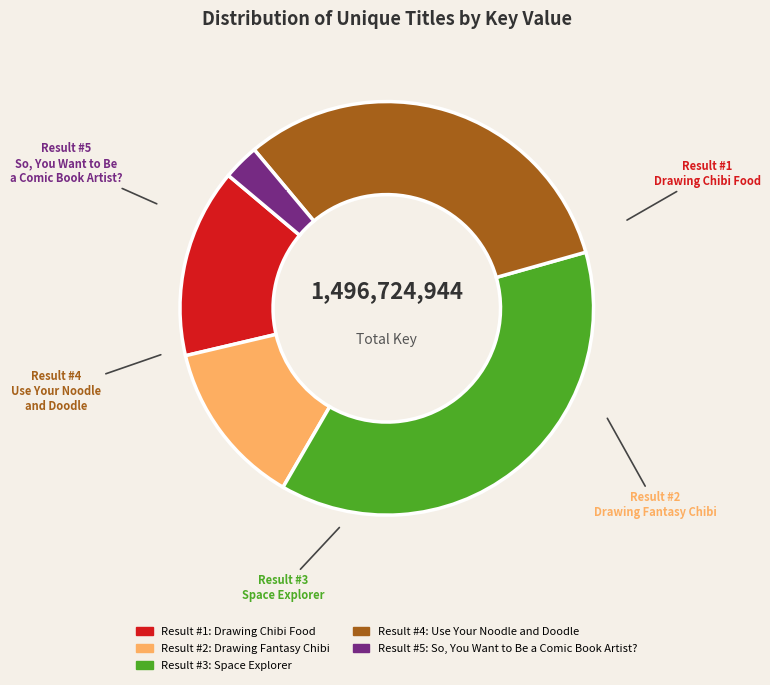

To the nearest percent, what is the average slice percentage?

20%